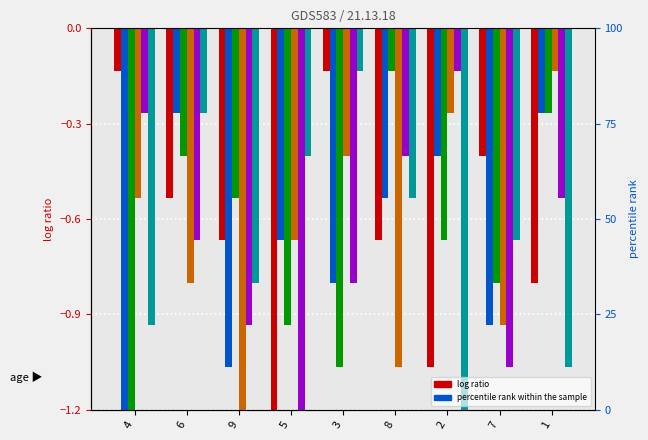

What is the label of the 8th bar from the right?

6